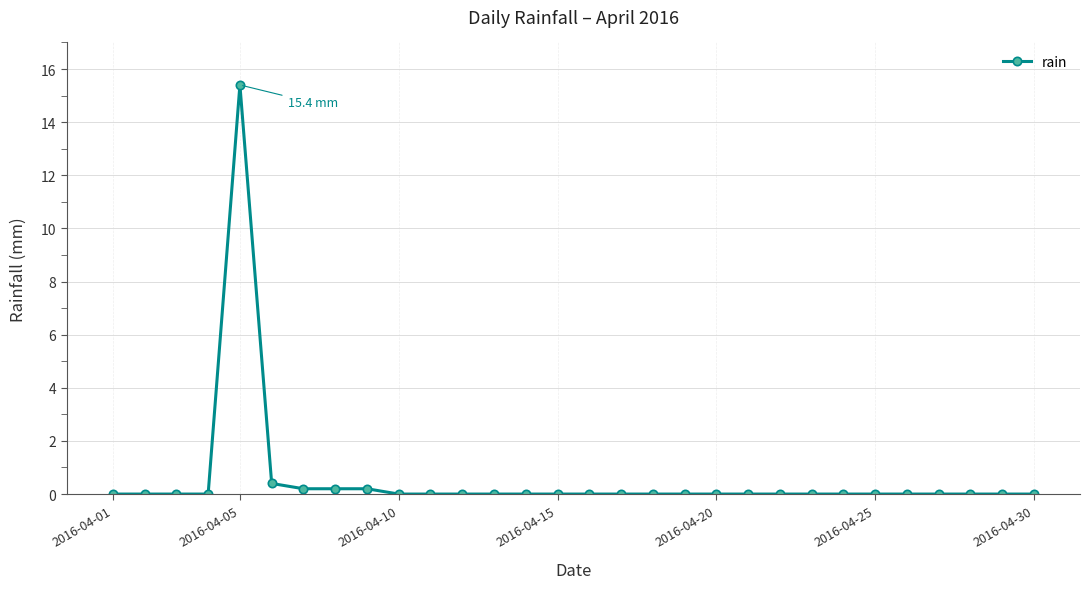

What is the average value?

0.5